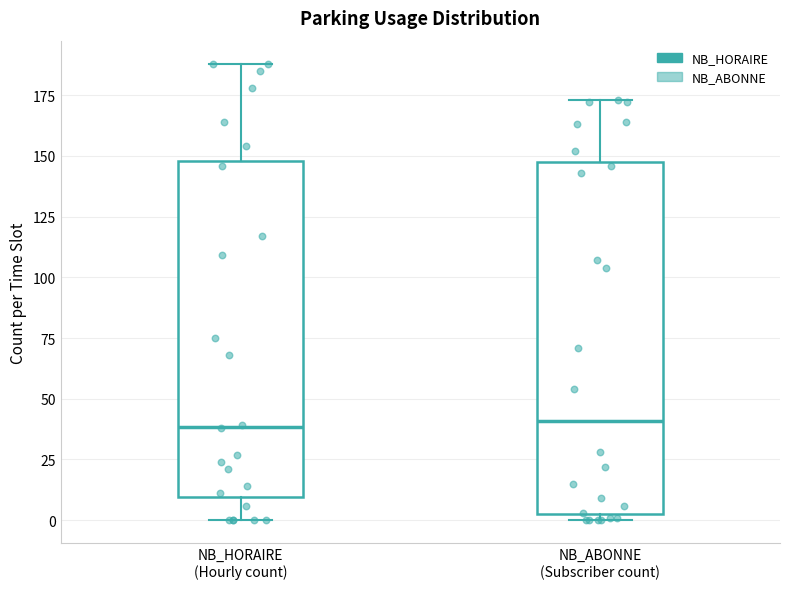

Reading left to right, transcribe this box plot: for each box, give where its median line is, the range the box spans, and where its two whiskers end, as read against the y-axis. The values are not printed on the chart, so give them approximately, as read against the axis.

NB_HORAIRE (Hourly count): median 40, box 10 to 150, whiskers 0 to 190
NB_ABONNE (Subscriber count): median 40, box 5 to 150, whiskers 0 to 175